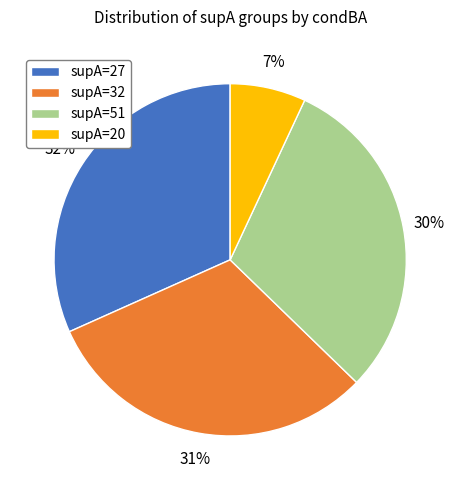

Between supA=51 and supA=32, which is larger?

supA=32